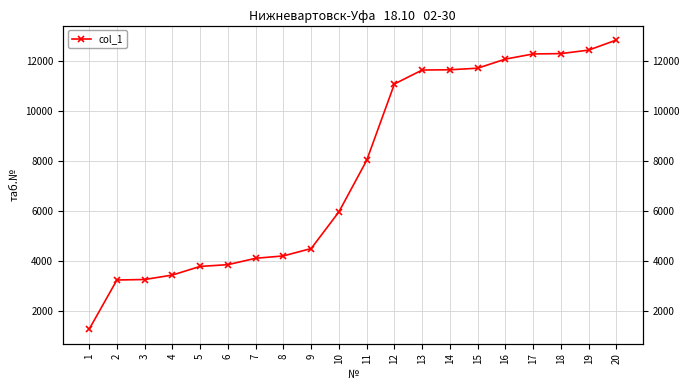

Reading right to left, transcribe all the data shown in this chart.

20=12825	19=12422	18=12282	17=12268	16=12063	15=11699	14=11636	13=11626	12=11069	11=8013	10=5958	9=4493	8=4199	7=4104	6=3849	5=3779	4=3434	3=3256	2=3236	1=1268